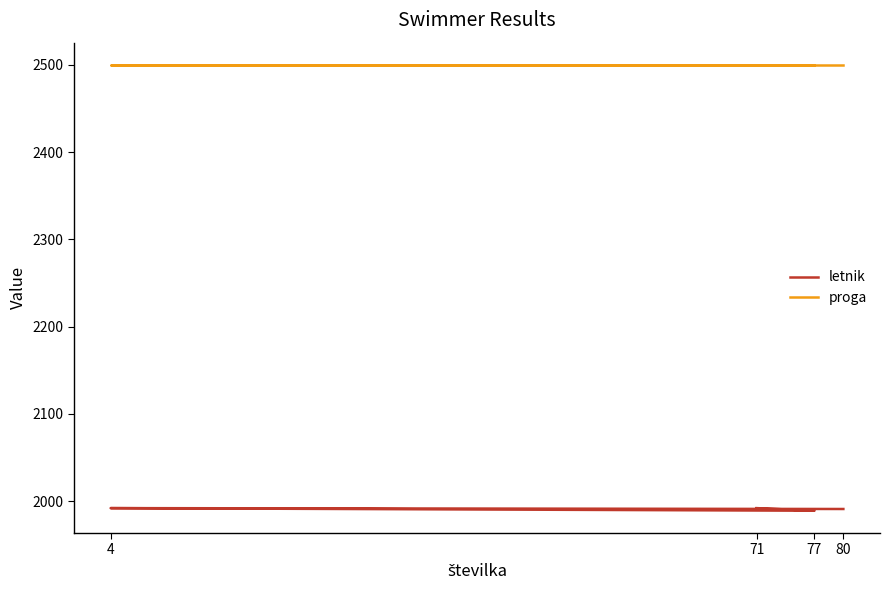

In letnik, how many points are lower than both neighbors (excluding endpoints)?

1